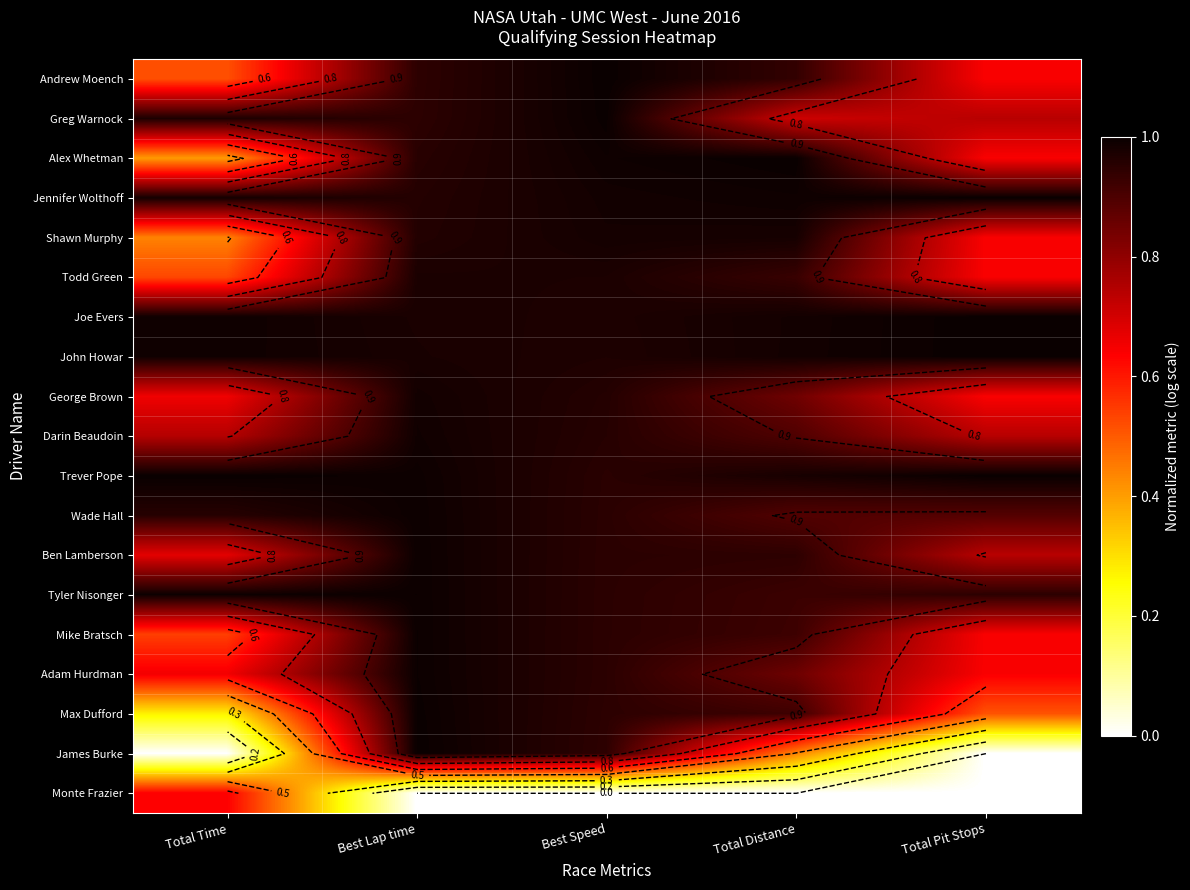

Which category has the lowest value across all series?

Total Time